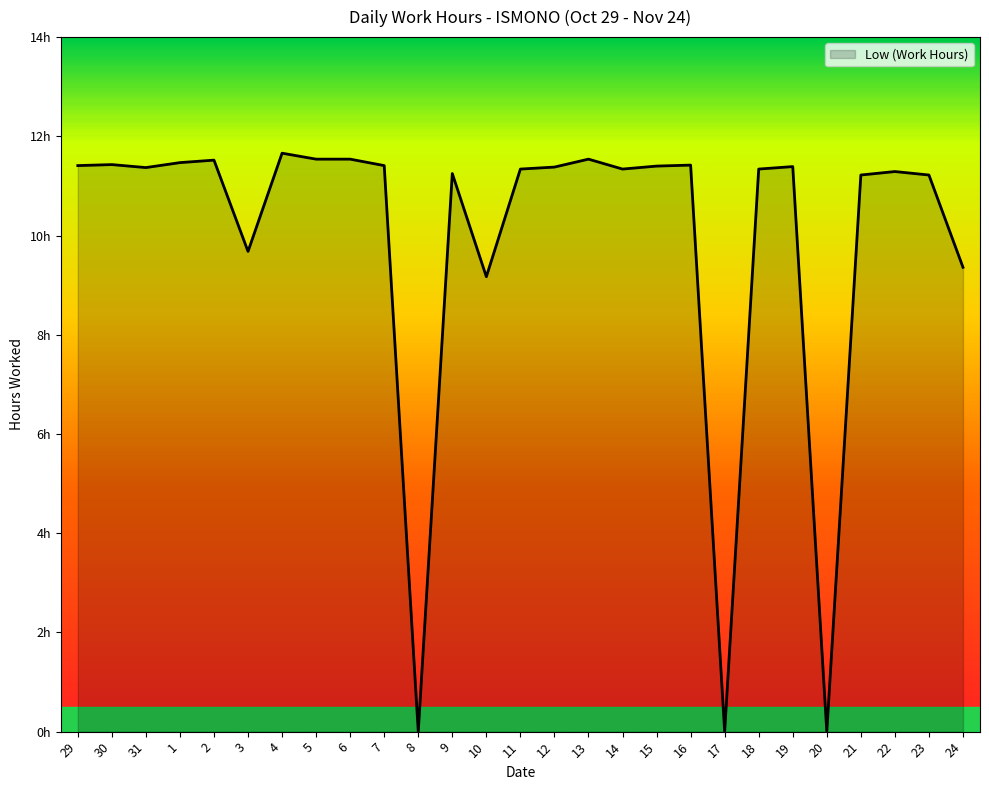

Rank the categories by value from highest to lowest.

4, 5, 6, 13, 2, 1, 30, 16, 29, 7, 15, 19, 12, 31, 11, 14, 18, 22, 9, 21, 23, 3, 24, 10, 8, 17, 20